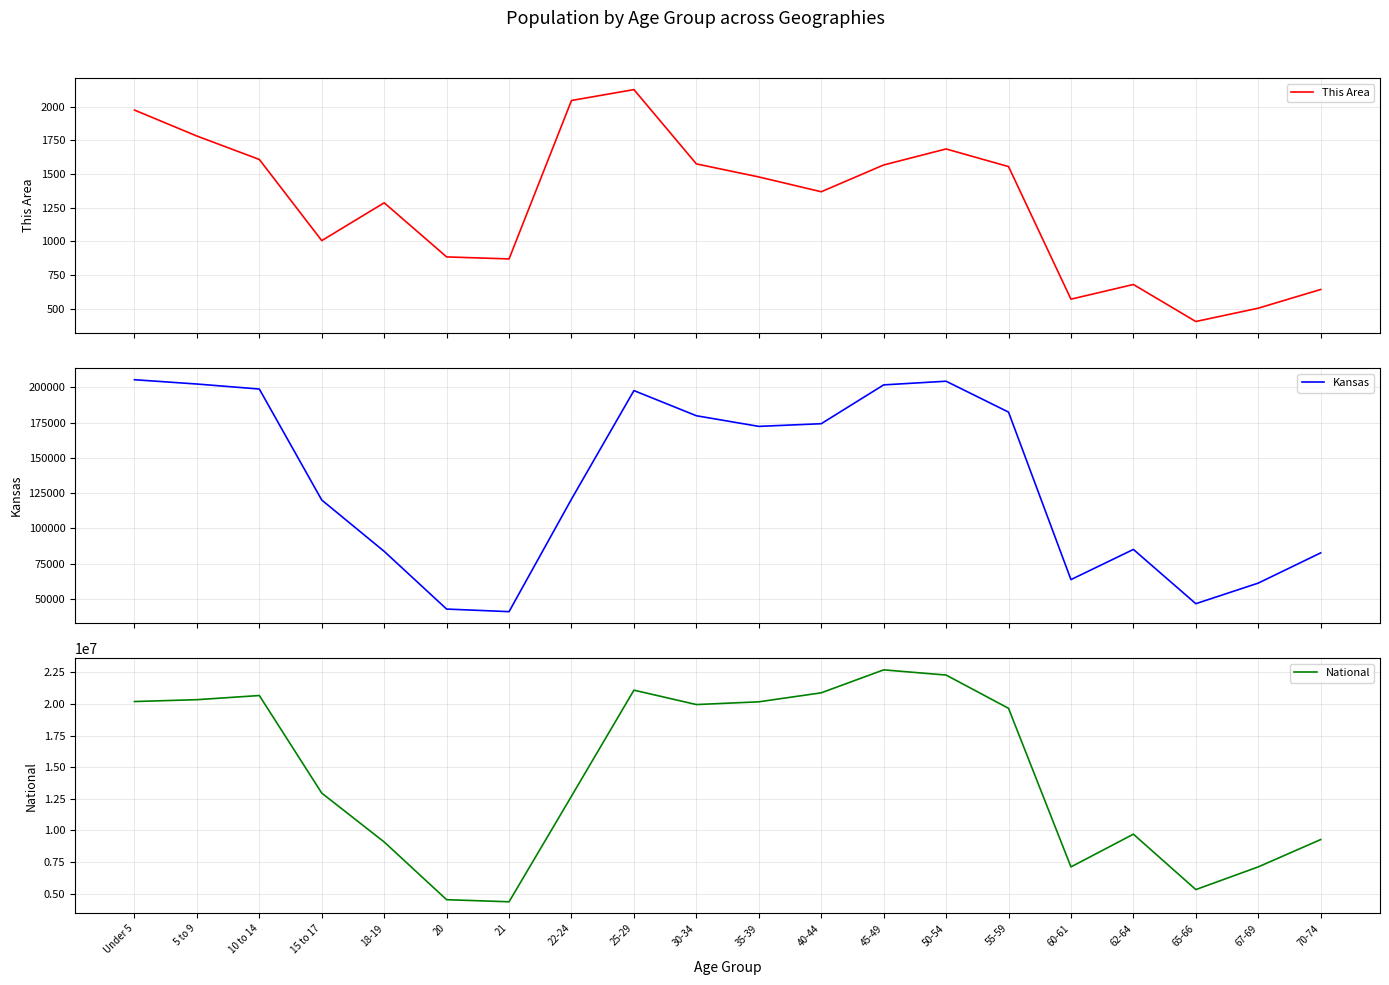

True or false: National has more than 1 points higher than both neighbors.

True